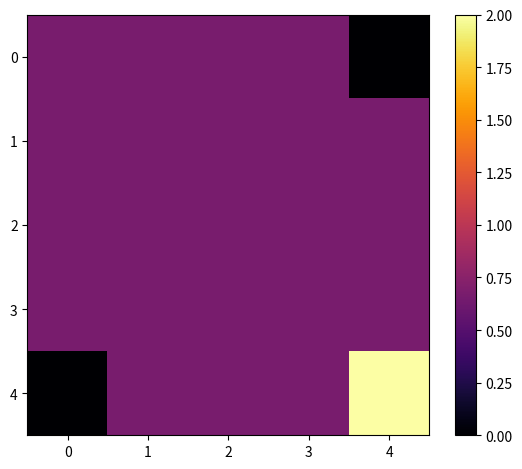

At how many categories does at least one series exceed 0?

5